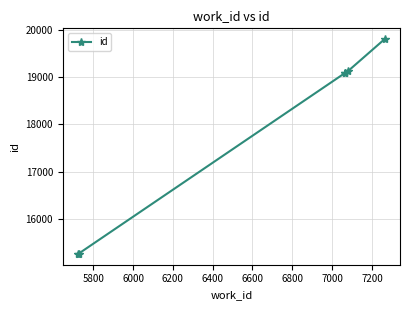

Does the chart display data point markers on the line(s)?

Yes